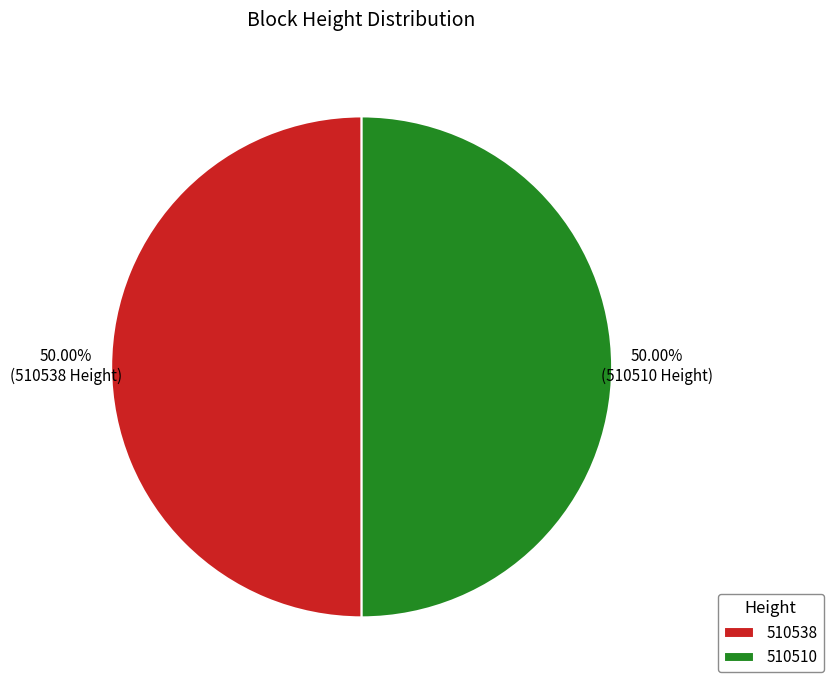

To the nearest percent, what percentage of the pie is 510510?

50%